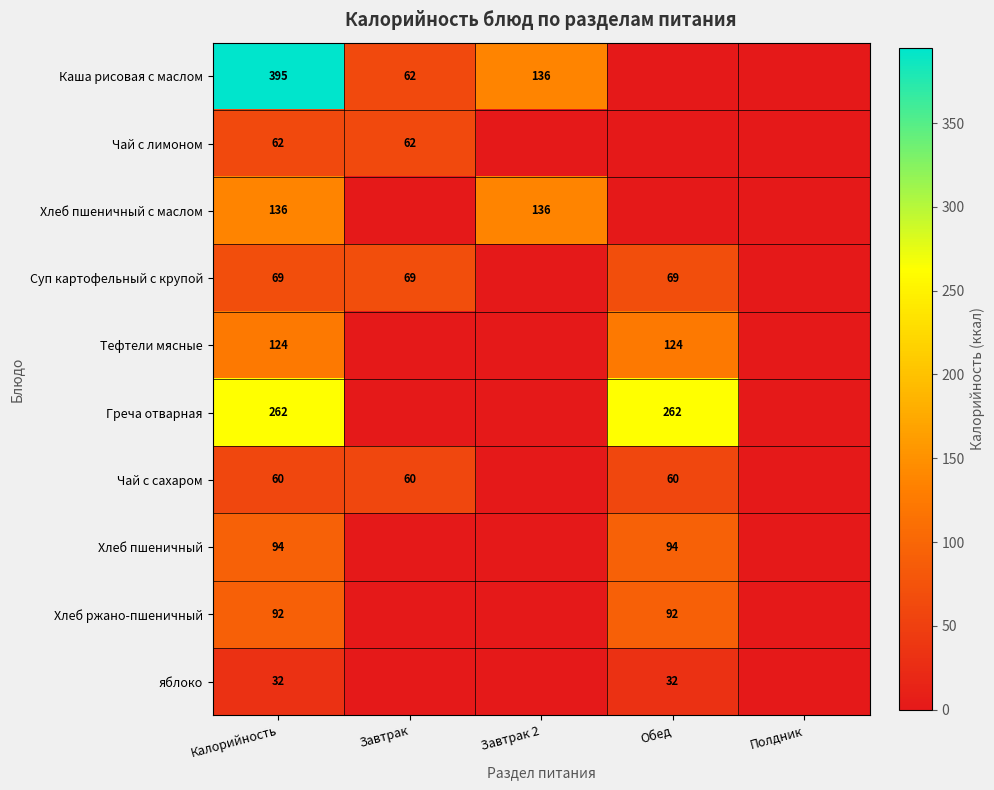

What is the total value across all series at Калорийность?

1326